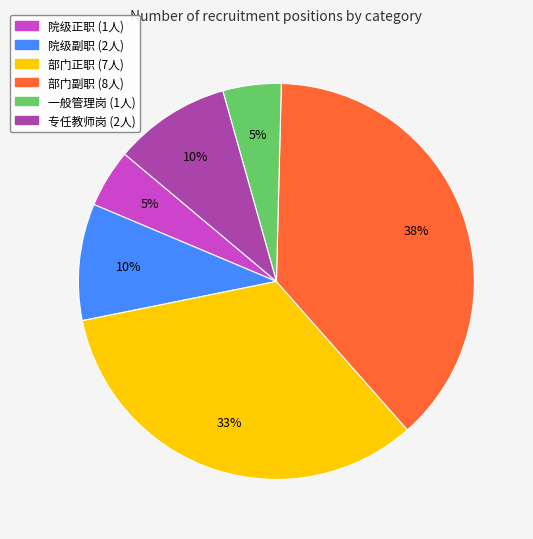

Which category has the biggest portion of the pie?

部门副职